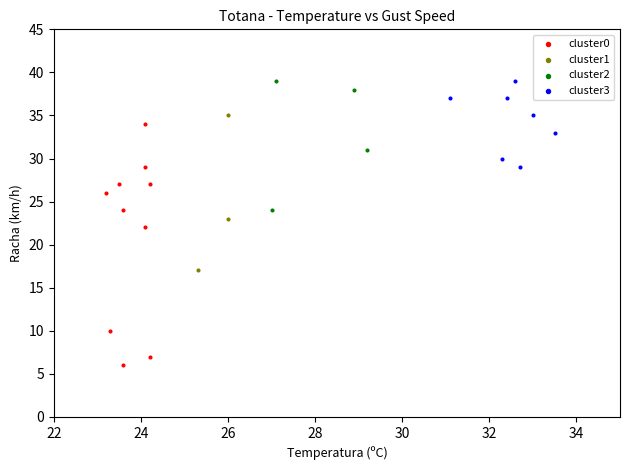

What are all the series names shown in the legend?

cluster0, cluster1, cluster2, cluster3